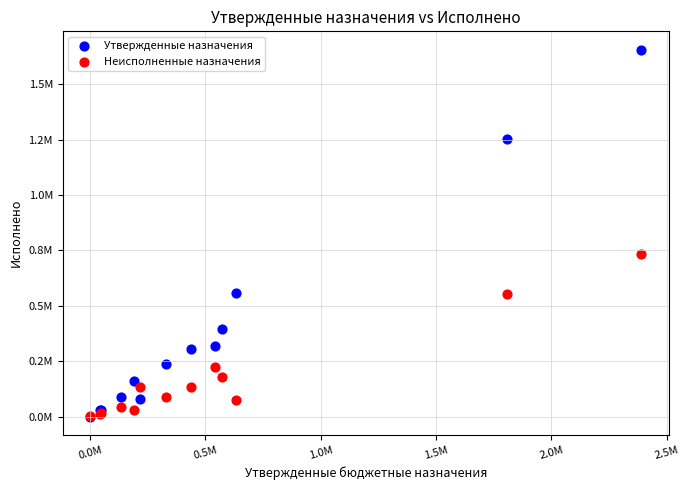

What are all the series names shown in the legend?

Утвержденные назначения, Неисполненные назначения